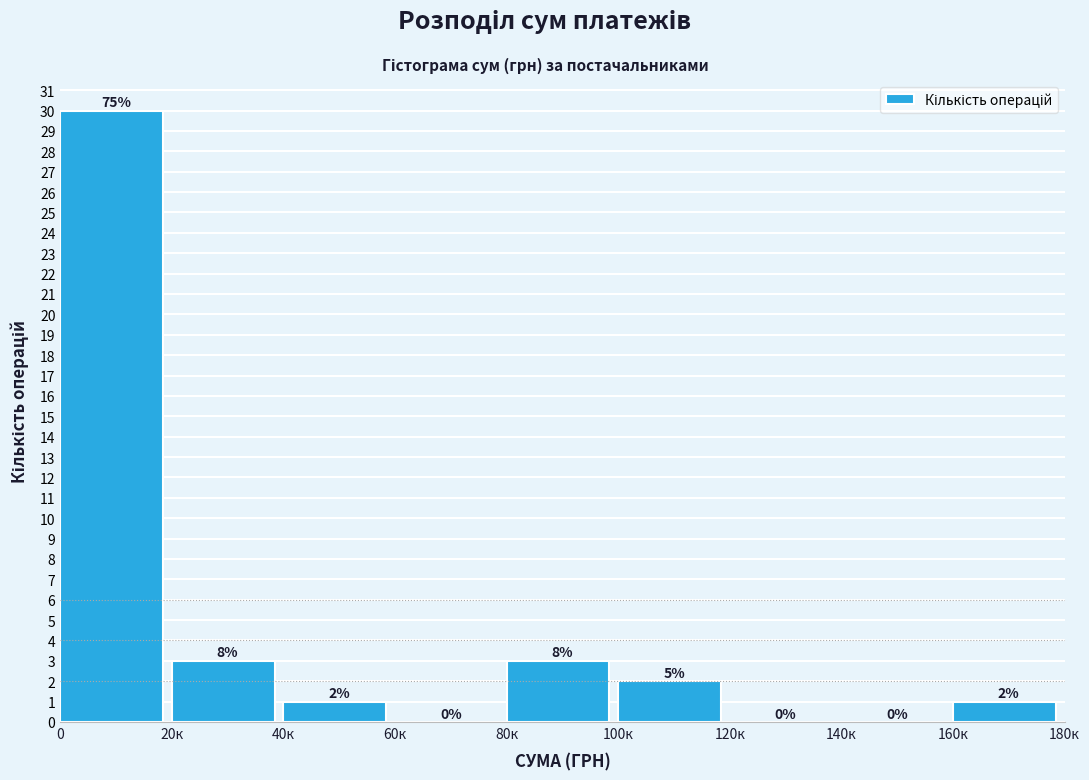

Reading right to left, transcribe all the data shown in this chart.

160к=1	140к=0	120к=0	100к=2	80к=3	60к=0	40к=1	20к=3	0=30